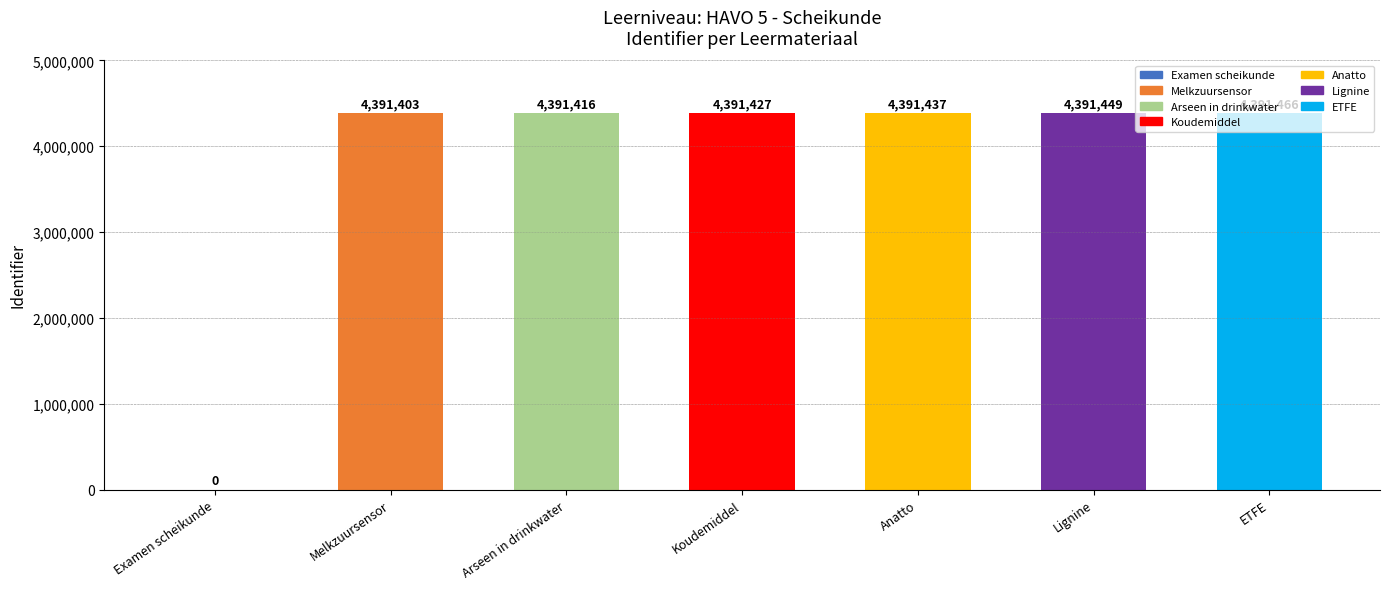

Reading left to right, list all the values displayed in this chart.

0	4391403	4391416	4391427	4391437	4391449	4391466